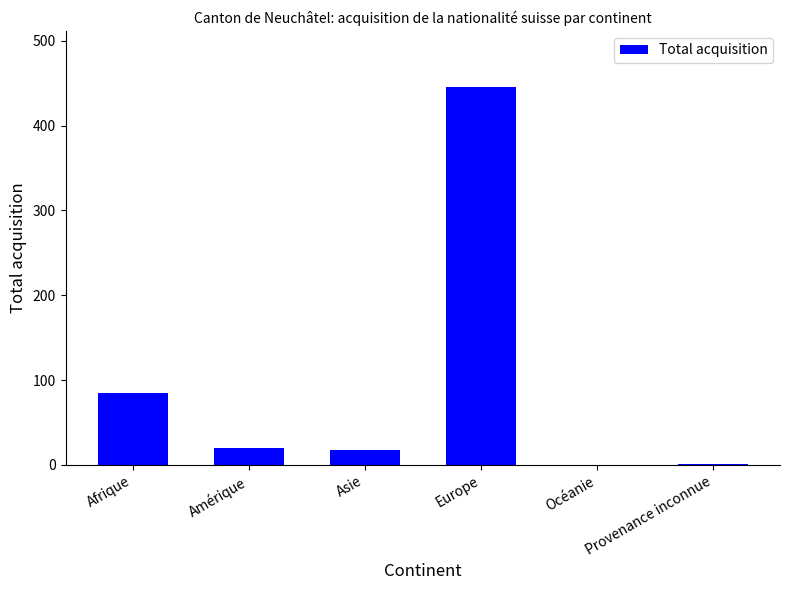

What is the greatest value displayed?

445